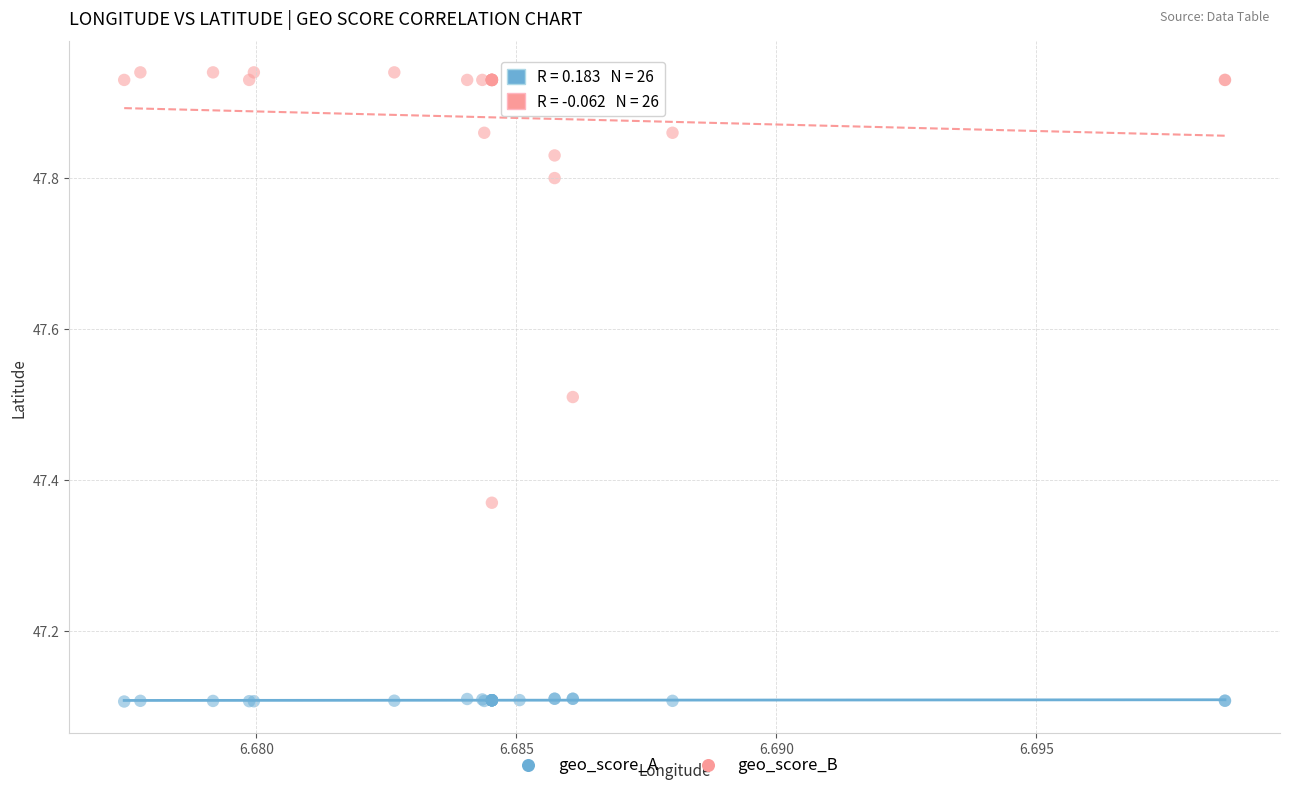

What are all the series names shown in the legend?

geo_score_A, geo_score_B